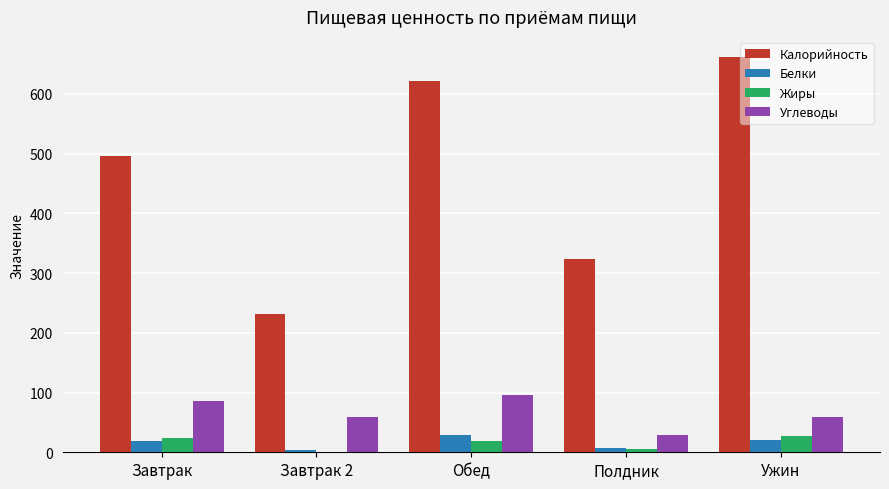

How many groups of bars are there?

5